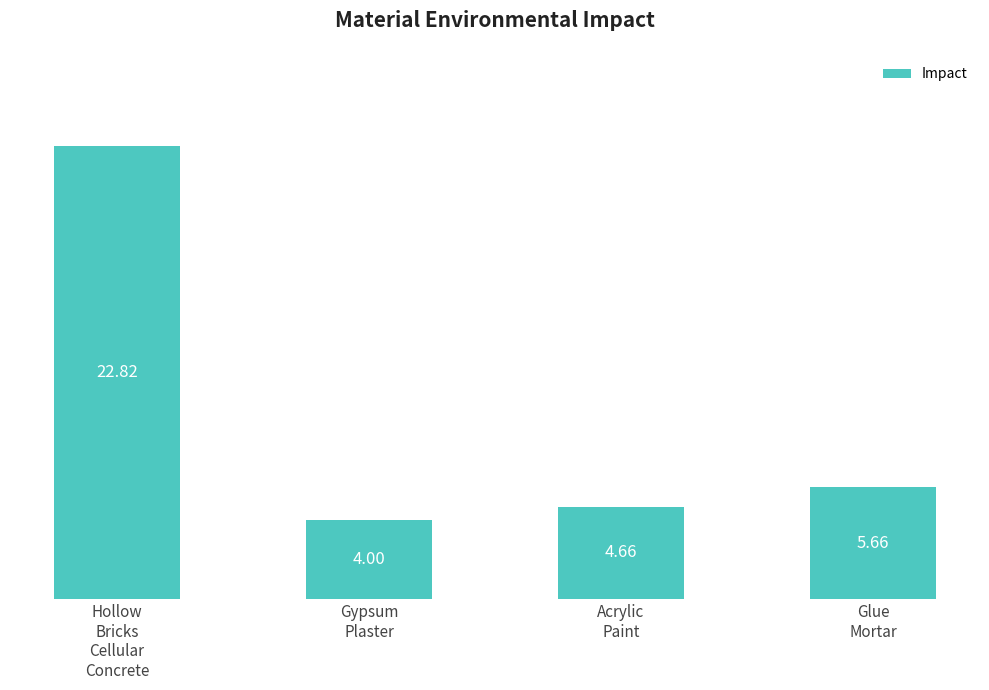

What is the sum of all values?

37.1